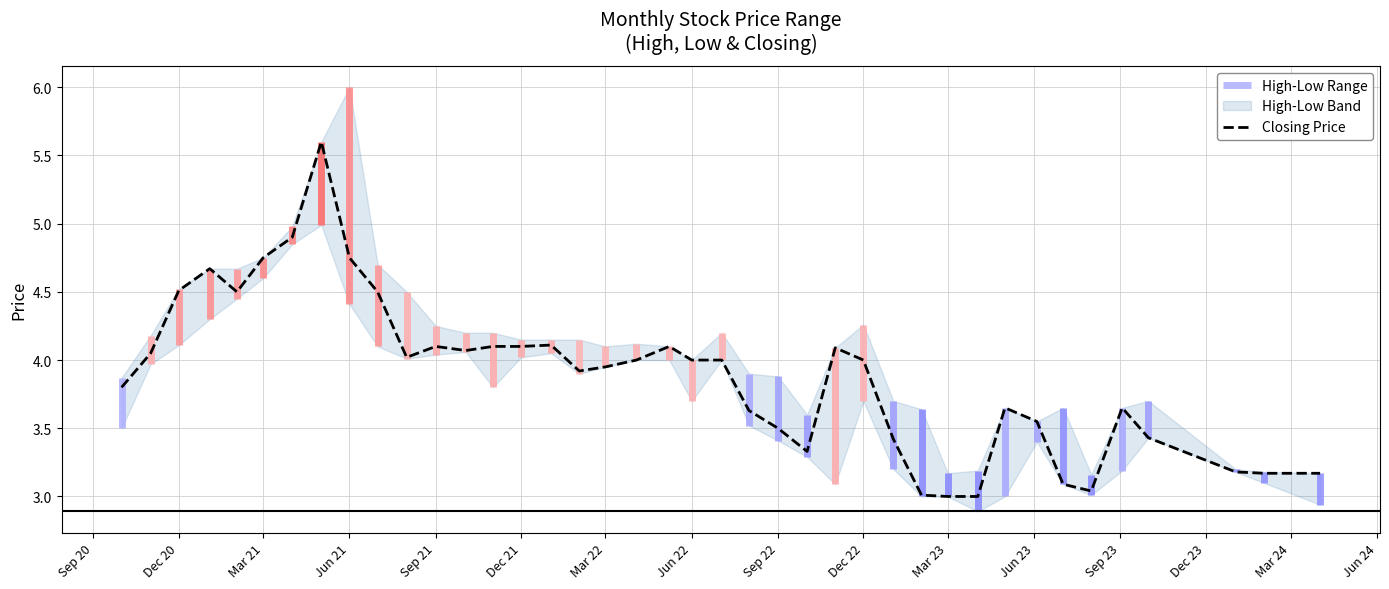

The value of Closing Price at Dec 20 is 4.5. True or false?

True